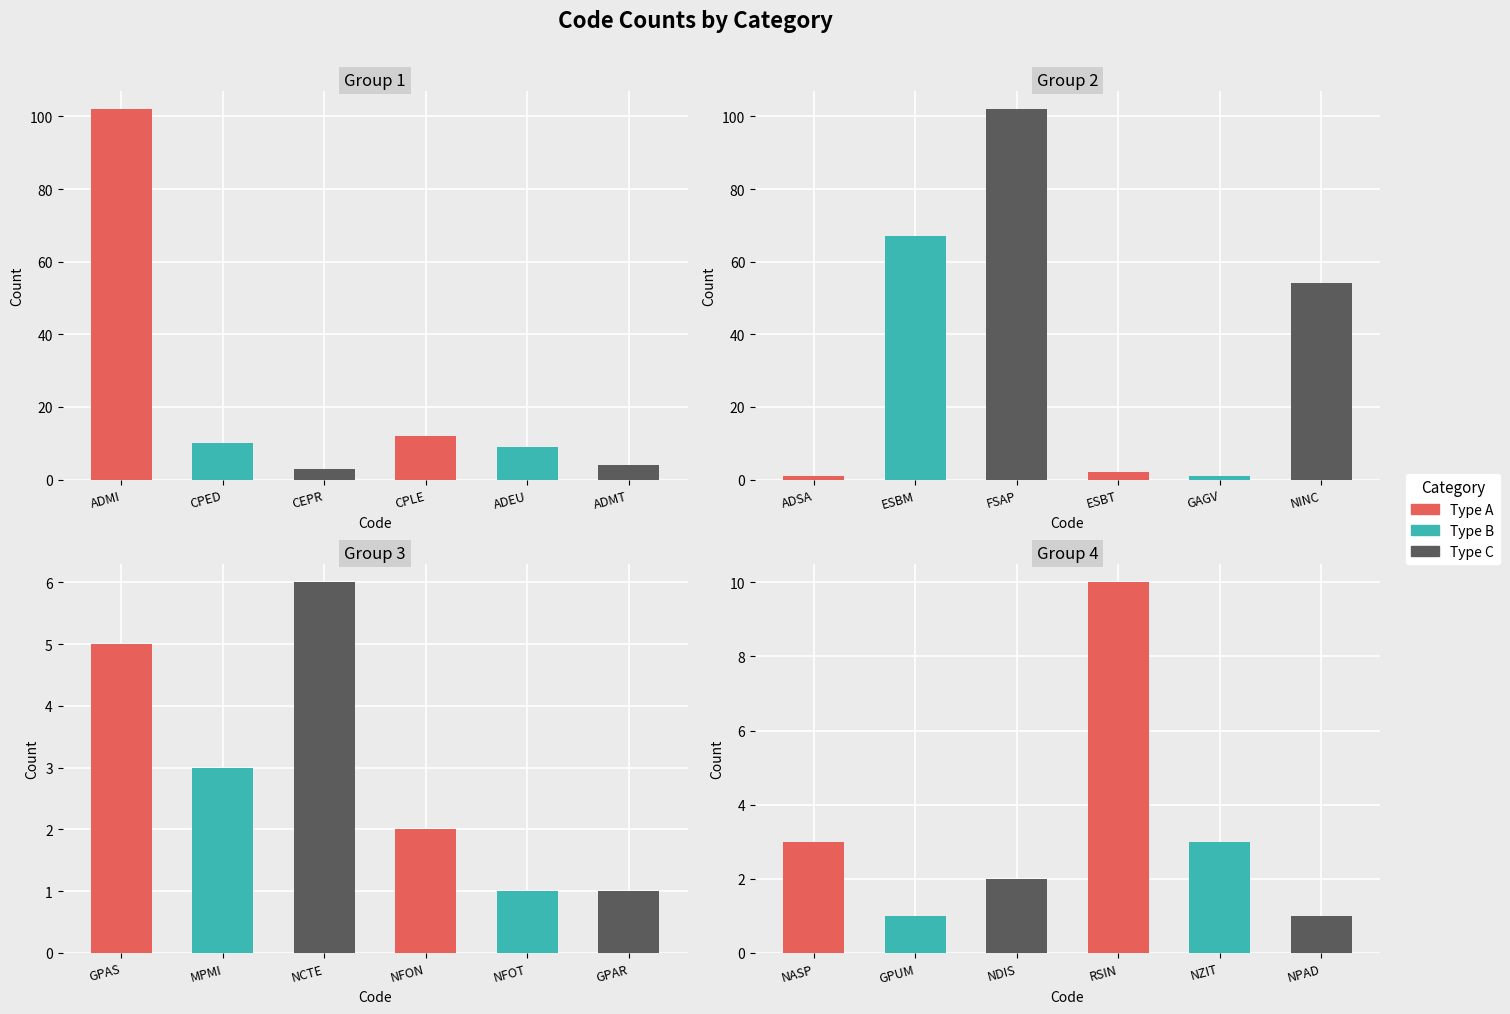

True or false: the data shows 1 at NFOT.

True